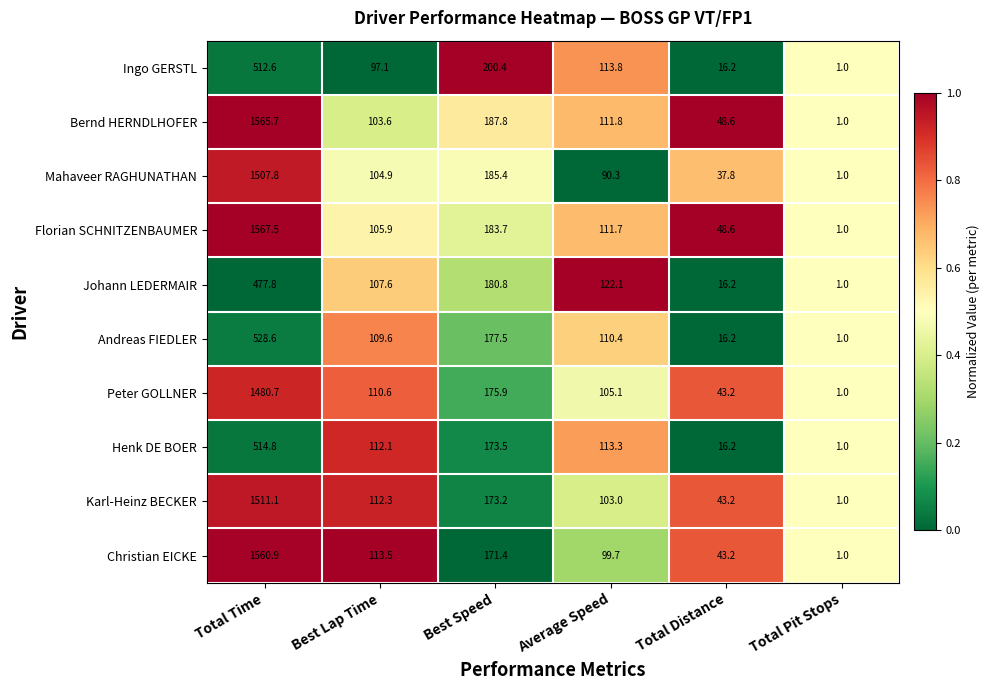

At which category does the chart reach its minimum across all series?

Total Pit Stops